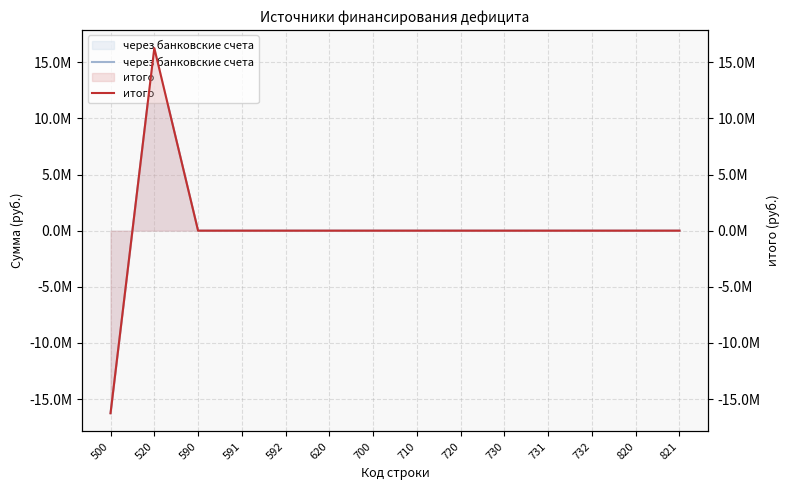

True or false: через банковские счета and итого intersect in this chart.

False